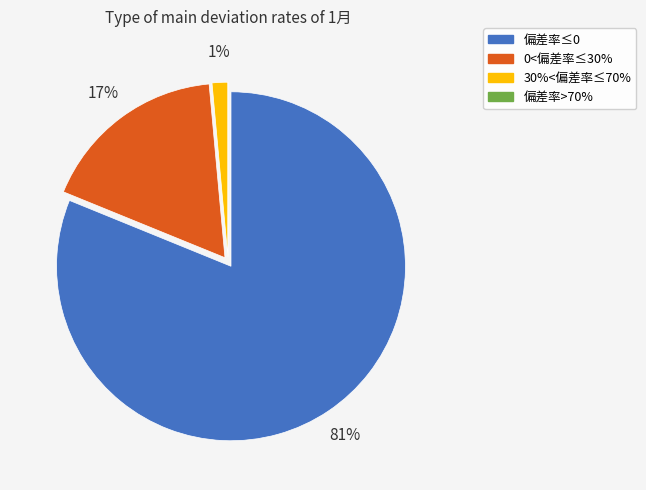

To the nearest percent, what portion does 0<偏差率≤30% represent?

17%